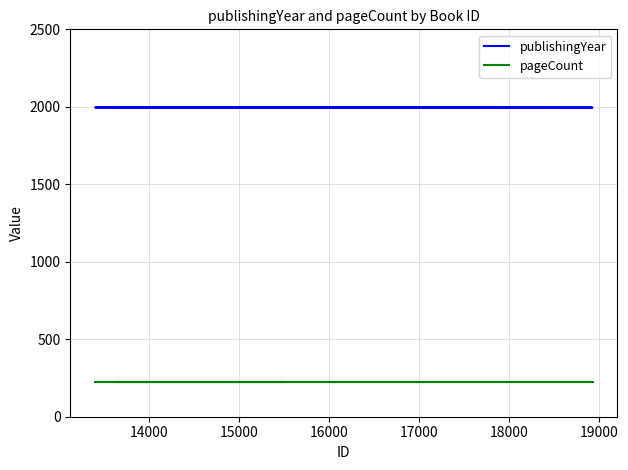

What are all the series names shown in the legend?

publishingYear, pageCount